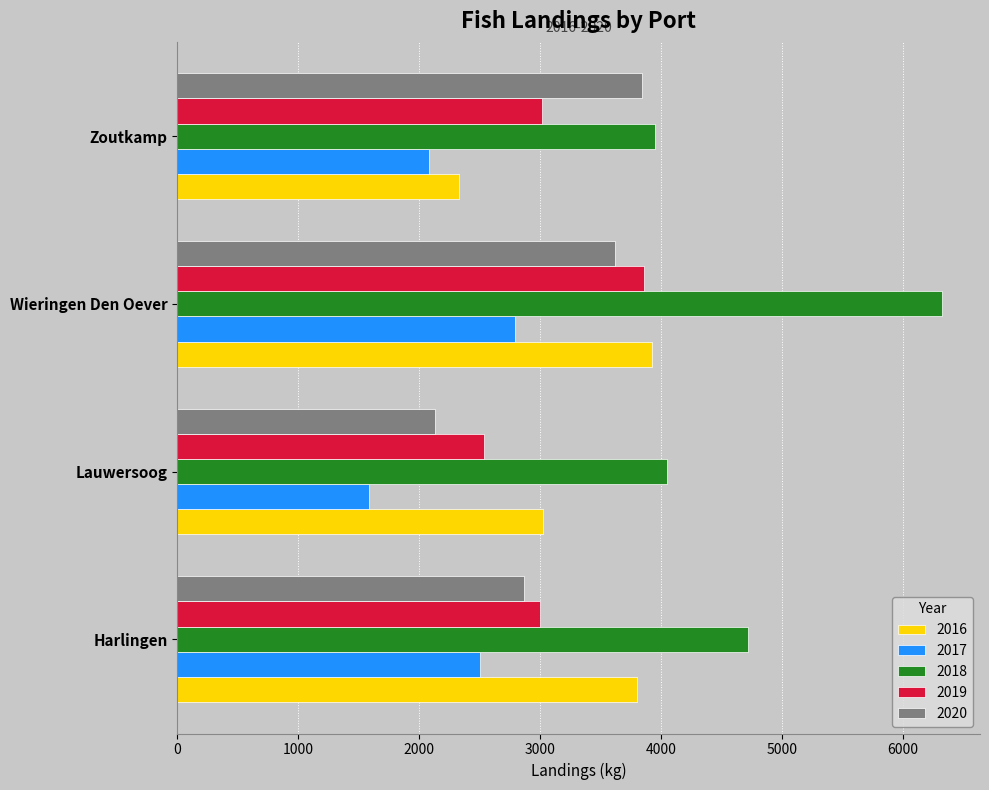

What is the spread (max minus min) of values at Harlingen?

2213